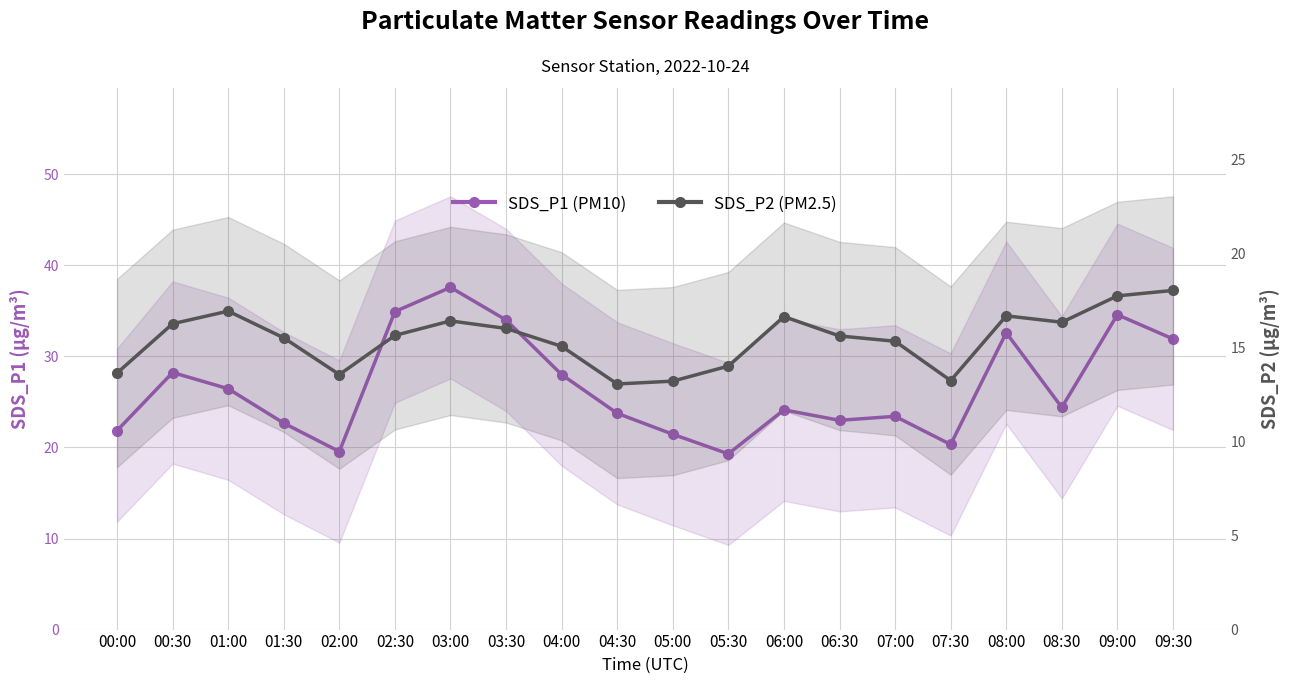

How many interior local peaks does the SDS_P2 (PM2.5) series have?

4